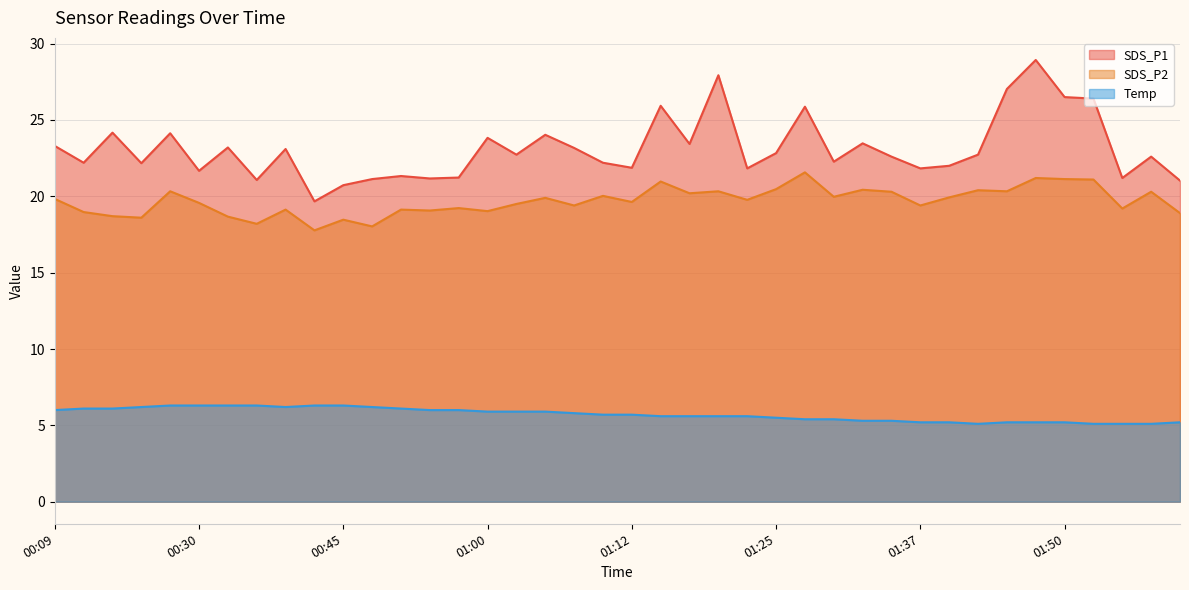

Does the chart have visible grid lines?

Yes